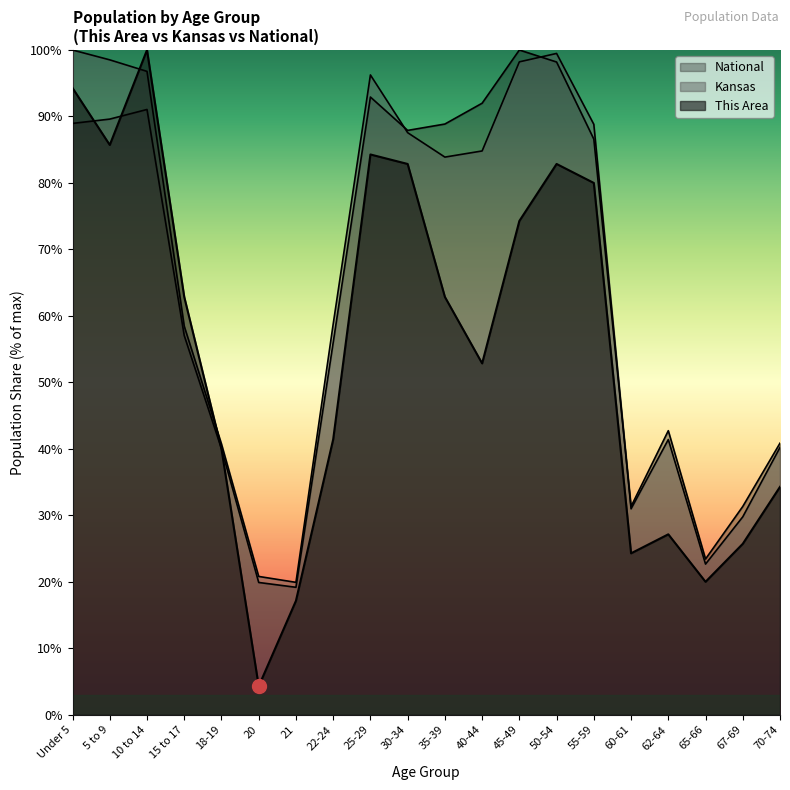

In Kansas, how many points are higher than both neighbors (excluding endpoints)?

3